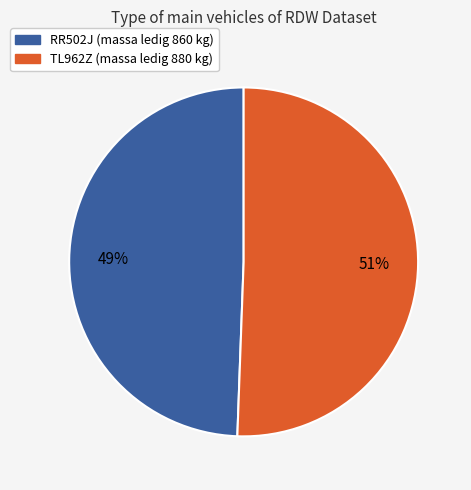

Do RR502J and TL962Z together represent more than half of the pie?

Yes